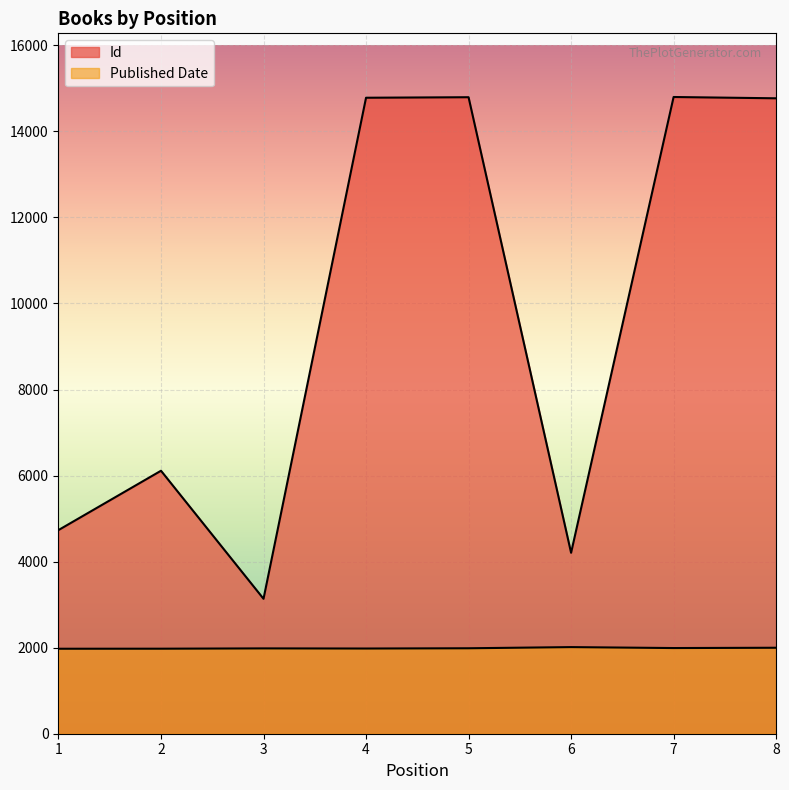

True or false: Id and Published Date cross at least once.

False